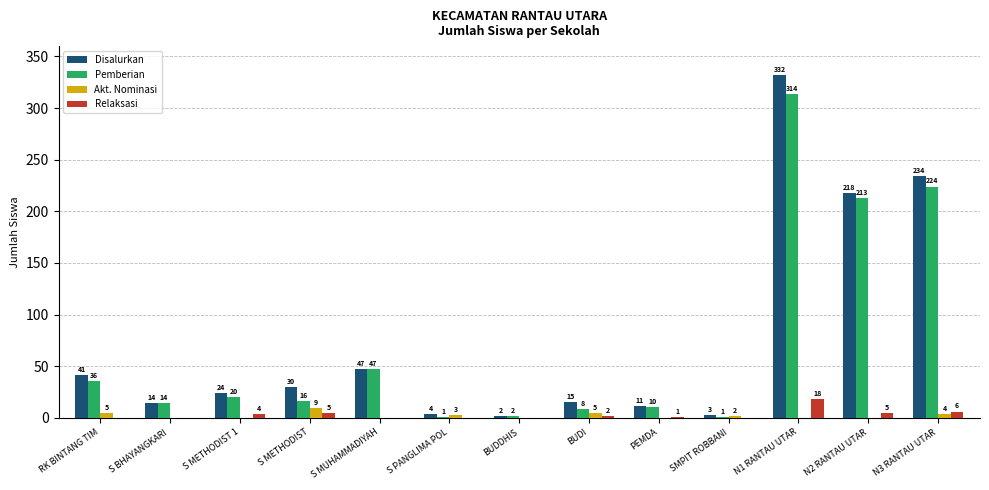

What are all the series names shown in the legend?

Disalurkan, Pemberian, Akt. Nominasi, Relaksasi